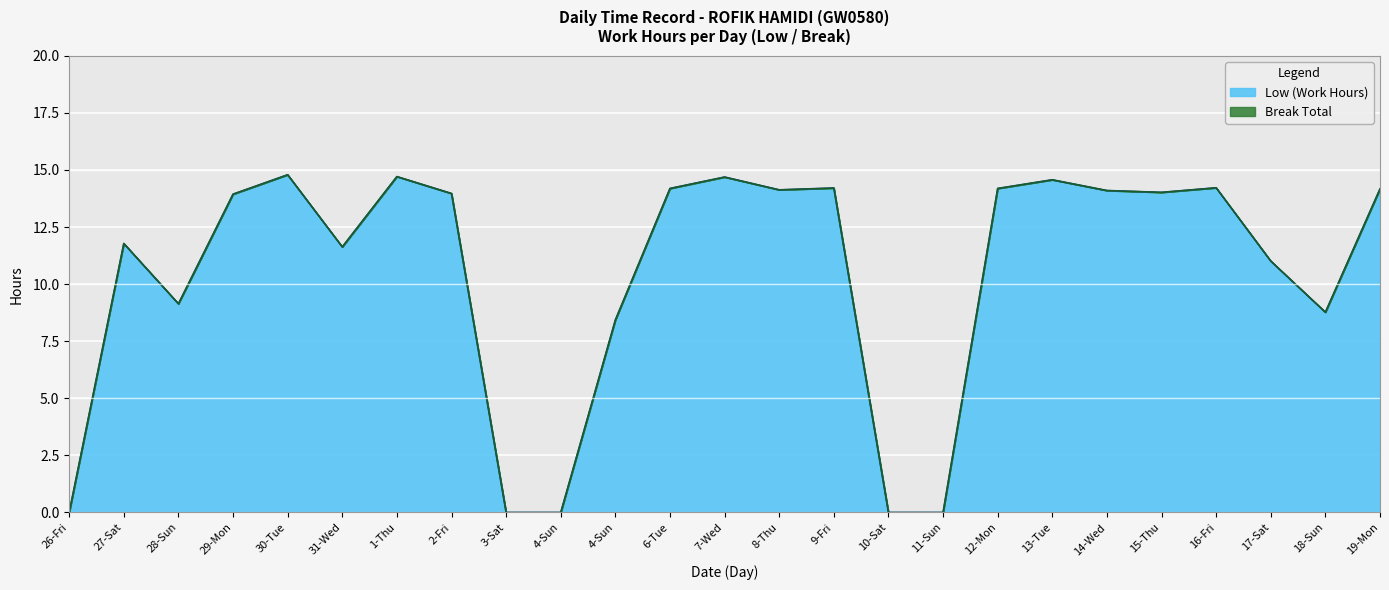

What is the sum of the values at 13-Tue and 4-Sun?

14.6